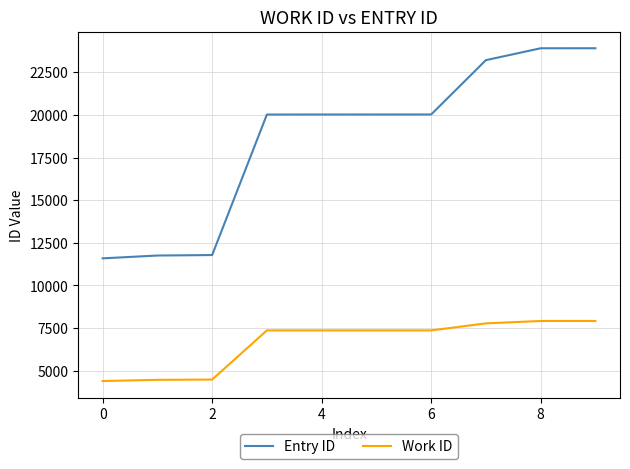

Rank the series by their average value, from highest to lowest.

Entry ID, Work ID